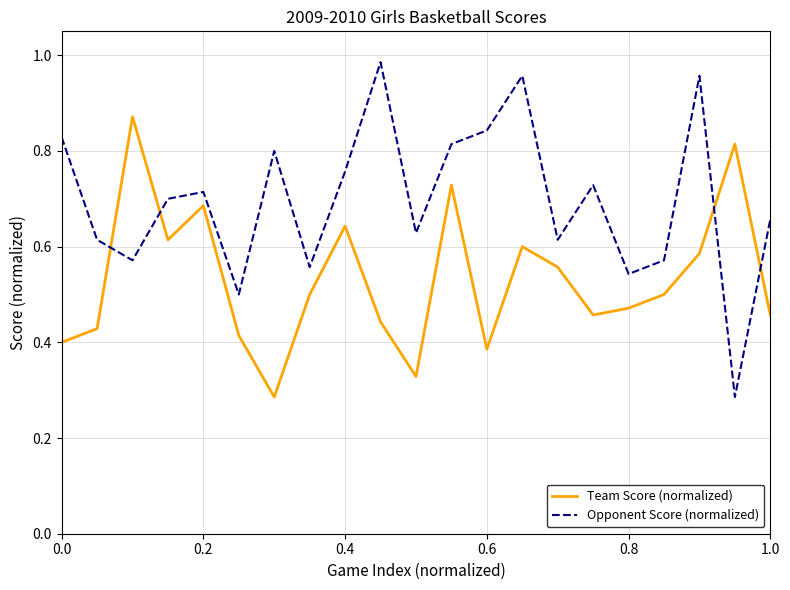

At how many categories does at least one series exceed 0?

21